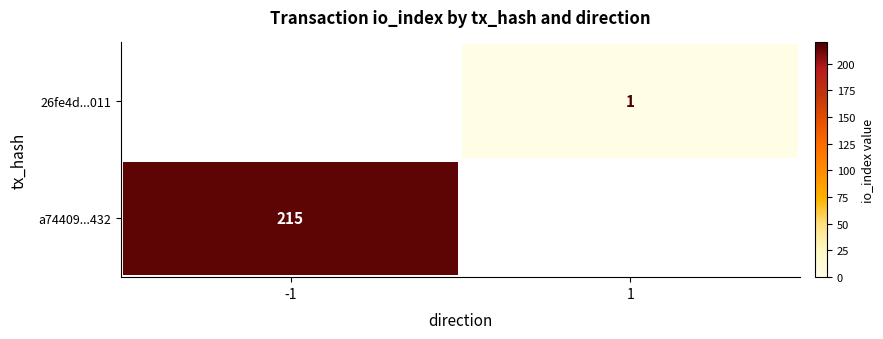

Is the value of 26fe4d...011 at 1 greater than the value of a74409...432 at -1?

No